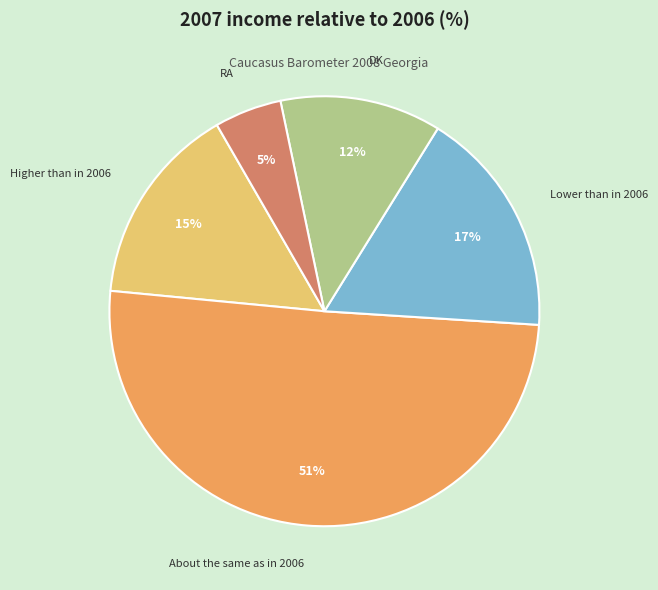

Is there a majority slice in this chart?

Yes